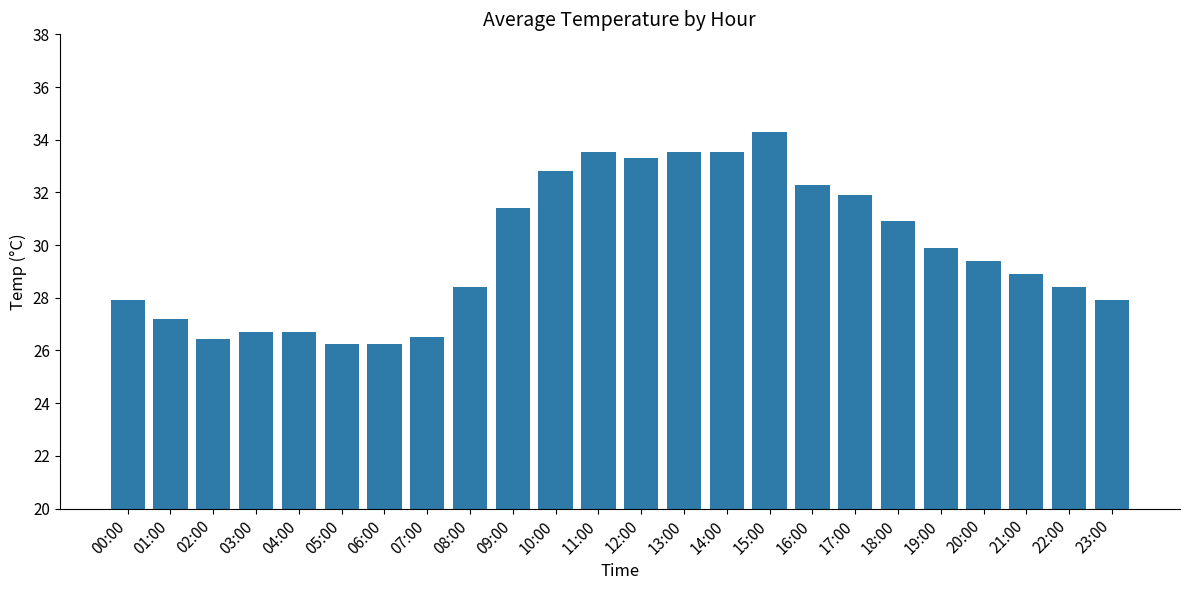

What is the sum of all values?

714.4